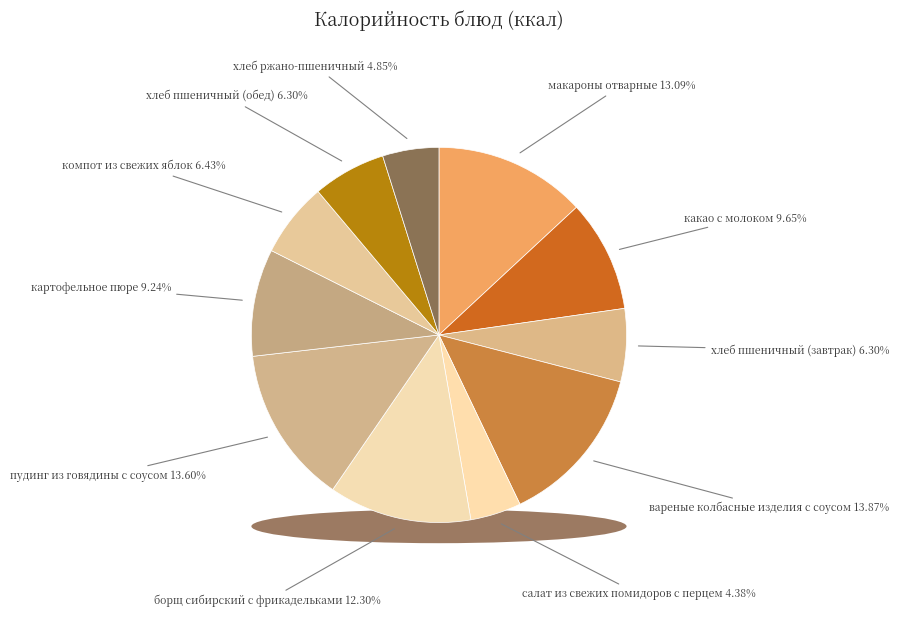

Is it true that пудинг из говядины с соусом is 14% of the pie?

True